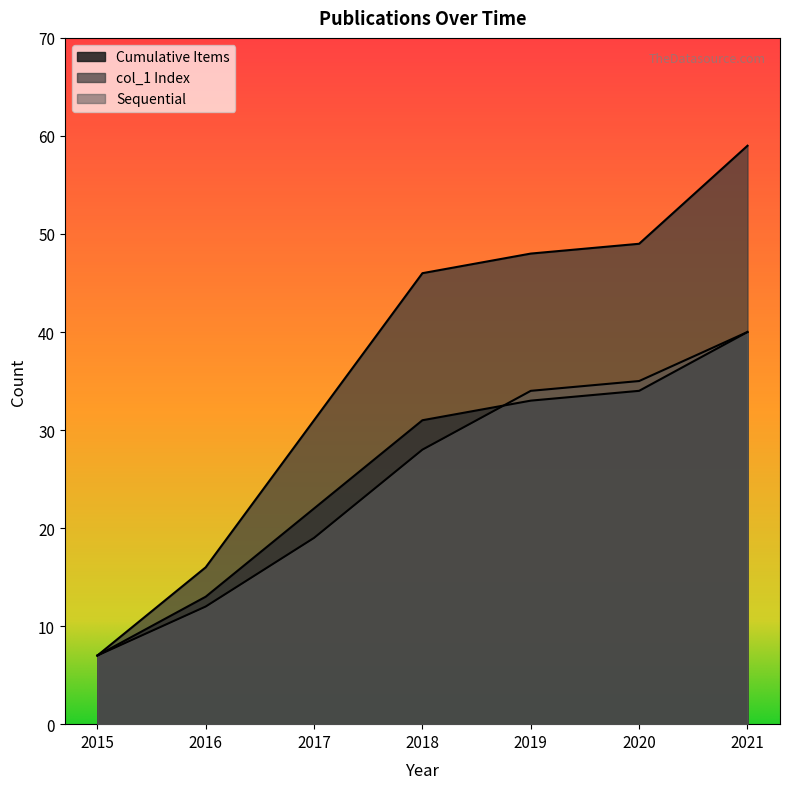

What is the value of the Sequential point at the 2nd from the left?

12